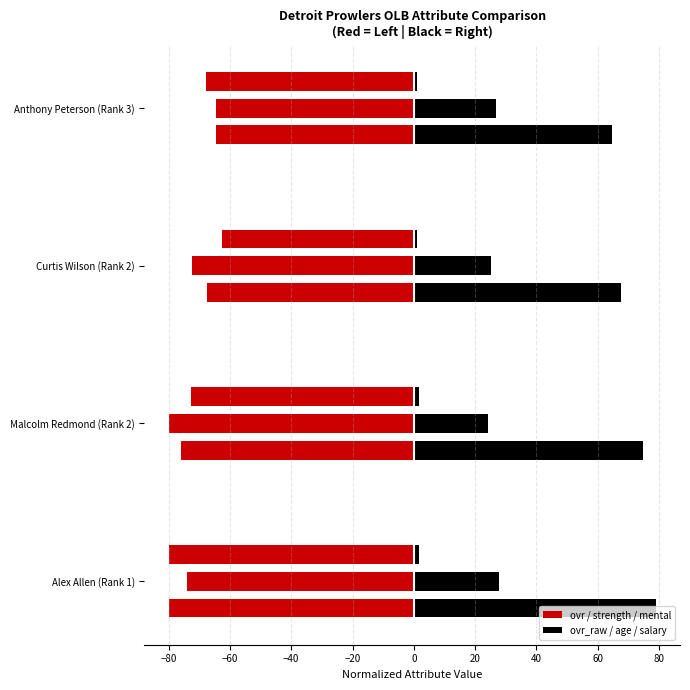

List the series in order of their overall mean, highest first.

ovr_raw, ovr